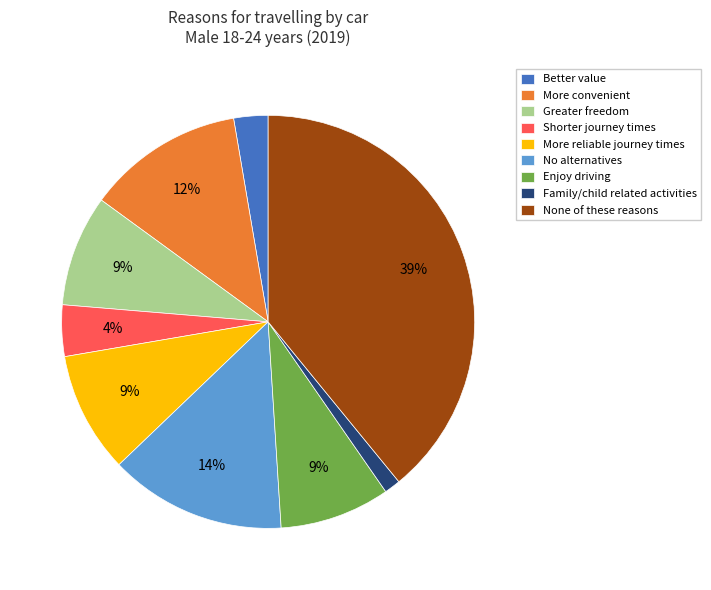

The More reliable journey times slice represents 4% of the pie. True or false?

False